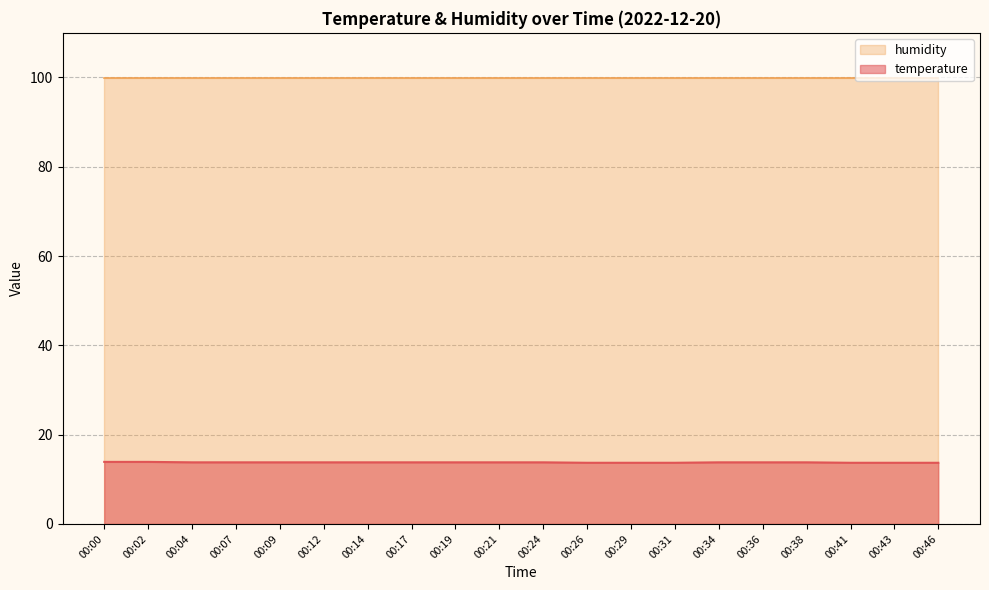

True or false: there are more than 0 points higher than both neighbors.

False